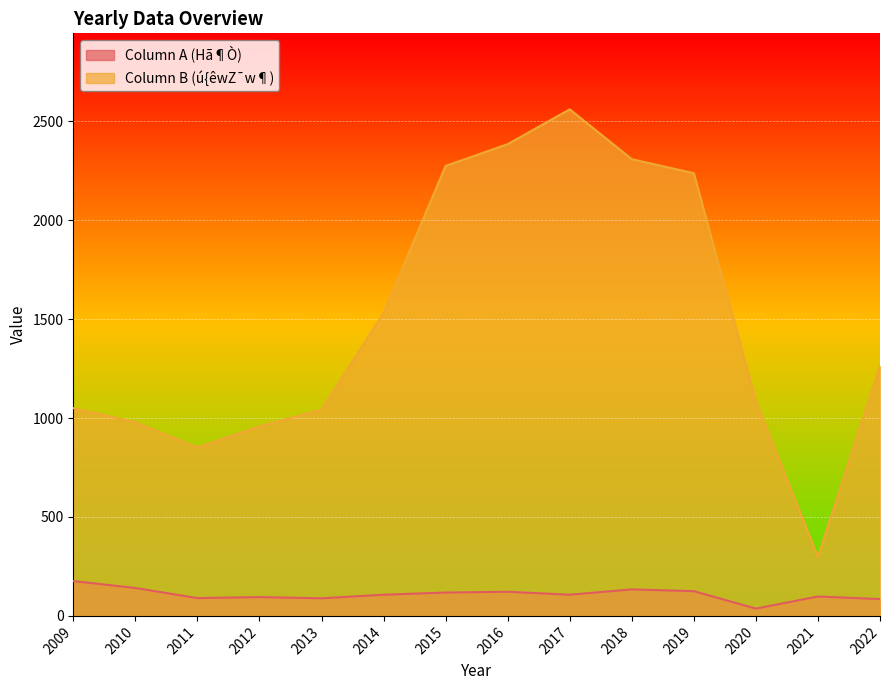

True or false: Column A (Hã¶Ò) and Column B (ú{êwZ¯w¶) cross at least once.

False